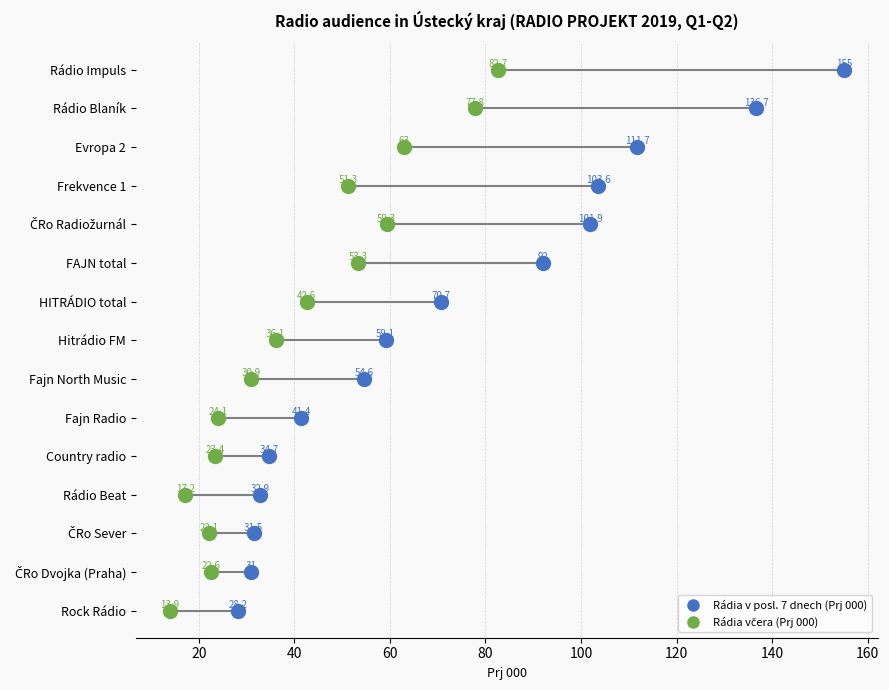

Is the value of Rádia včera (Prj 000) at 180 greater than the value of Rádia v posl. 7 dnech (Prj 000) at 10?

No